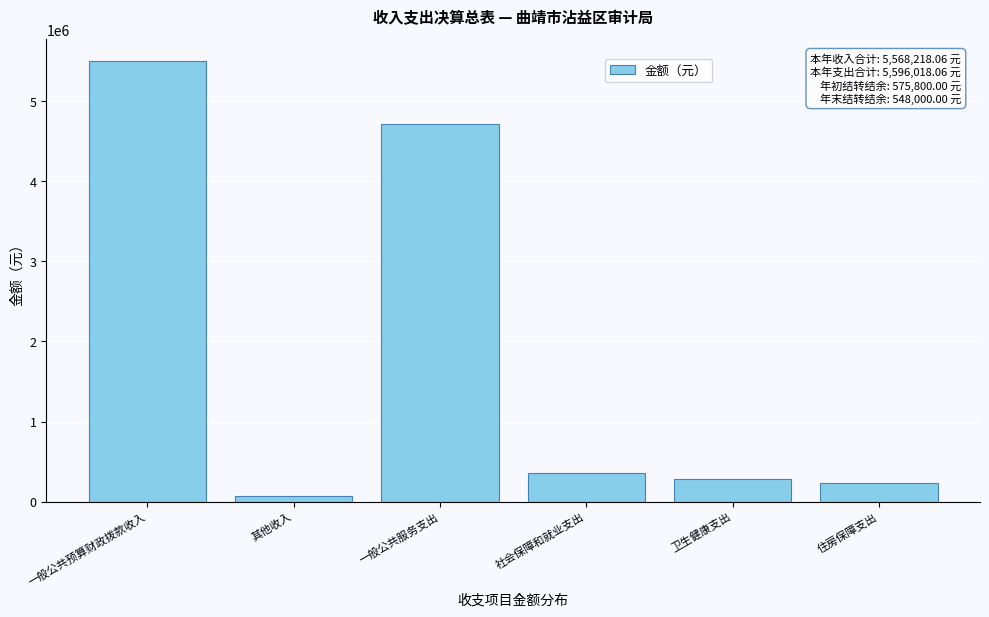

Reading left to right, what are all the values shown in this chart?

5499618.1	68600.0	4718909.2	360040.7	285068.1	232000.0